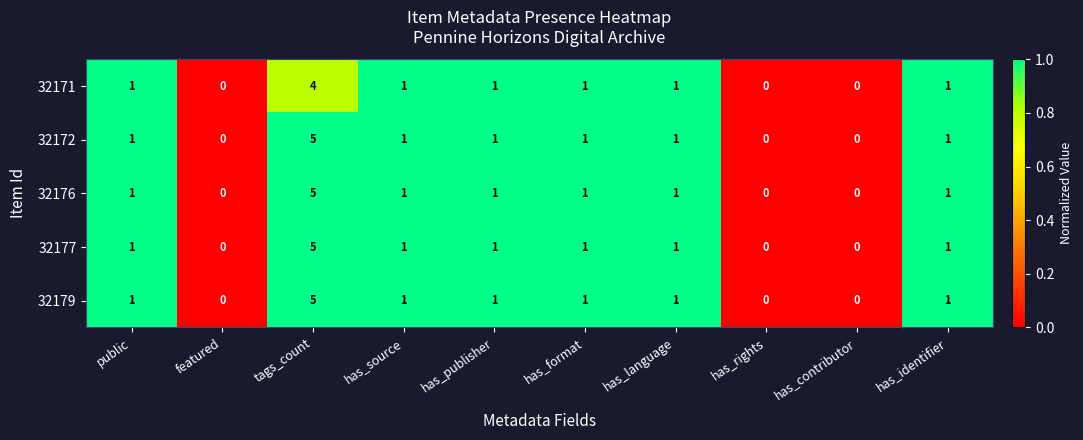

What is the difference between the maximum and minimum values in the 32179 series?

5